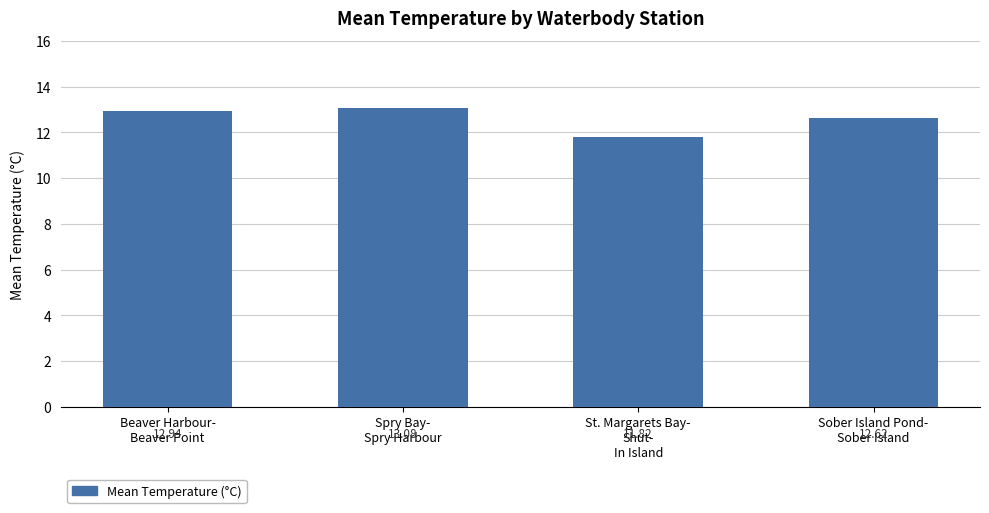

What is the approximate value at St. Margarets Bay-
Shut-
In Island?

11.8